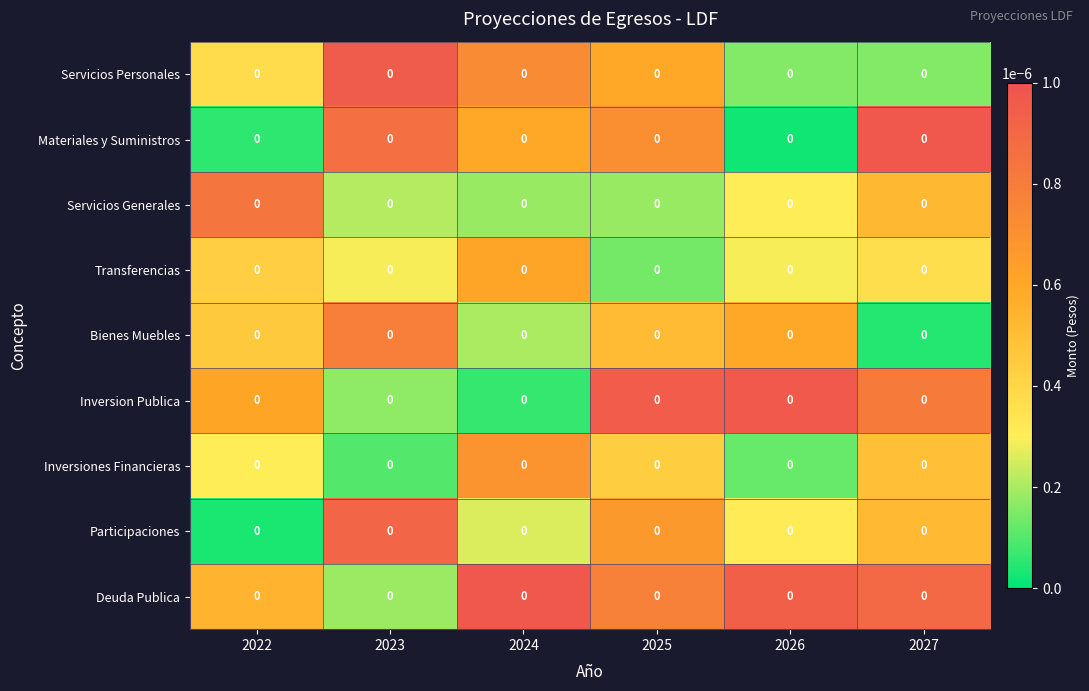

The Servicios Generales series shows 0.0 at 2024. True or false?

True